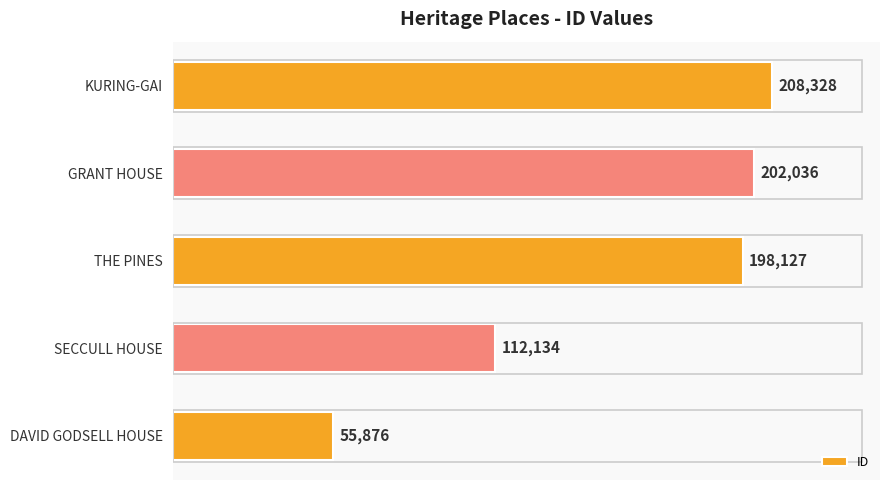

How many bars are there in total?

5